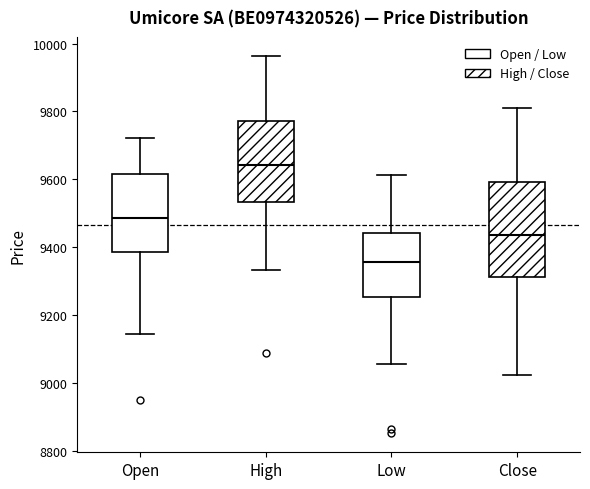

Where does the lower whisker of the box for Close end on the y-axis? The values are not printed on the chart, so give them approximately, as read against the axis.

9020